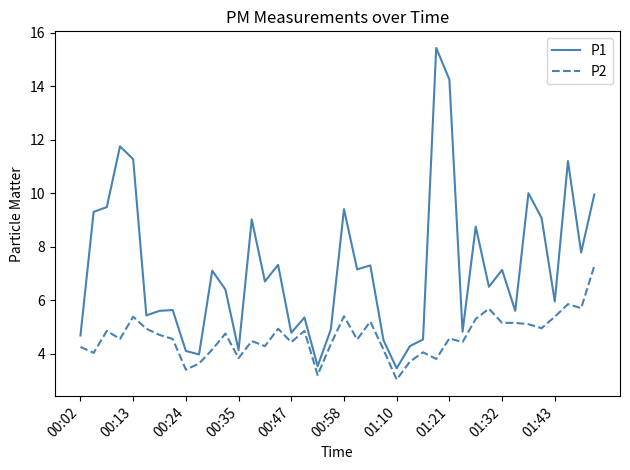

What is the minimum value shown in the chart?

3.0